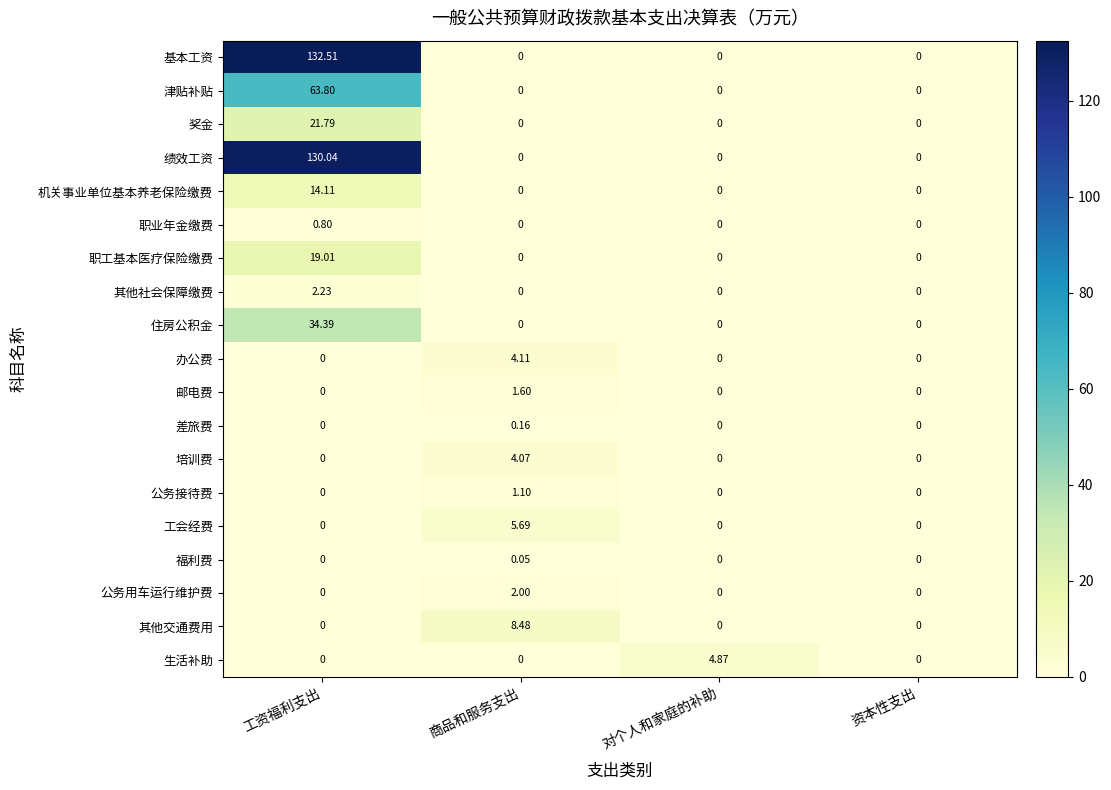

List the series in order of their peak value, highest first.

基本工资, 绩效工资, 津贴补贴, 住房公积金, 奖金, 职工基本医疗保险缴费, 机关事业单位基本养老保险缴费, 其他交通费用, 工会经费, 生活补助, 办公费, 培训费, 其他社会保障缴费, 公务用车运行维护费, 邮电费, 公务接待费, 职业年金缴费, 差旅费, 福利费